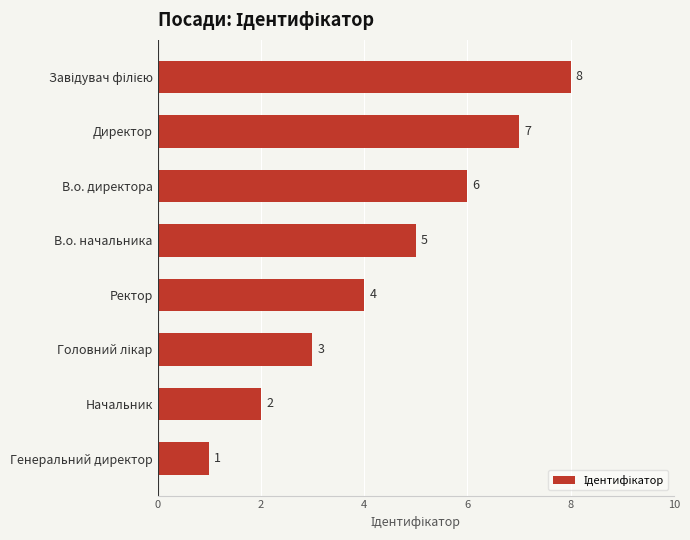

What is the difference between the maximum and minimum values?

7